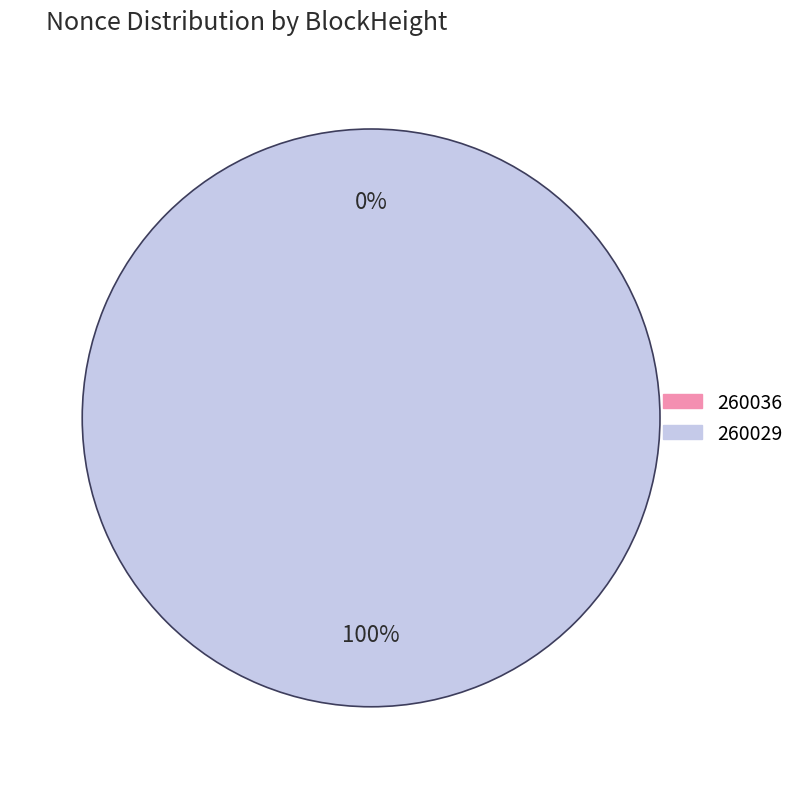

Which category accounts for the majority?

260029